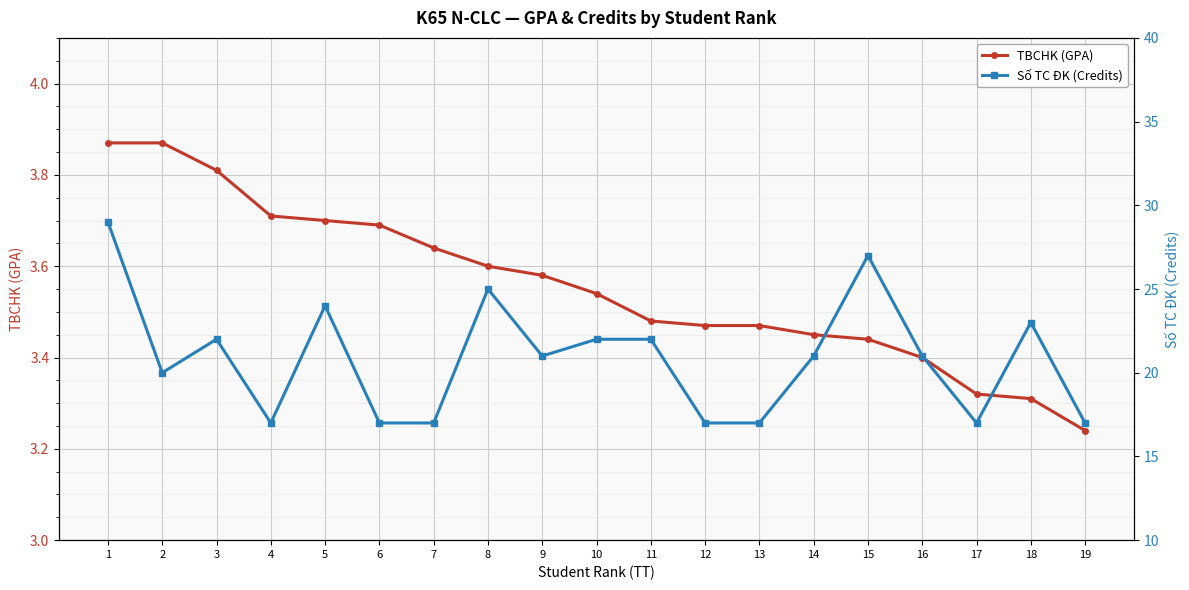

What is the spread (max minus min) of values at 1?

25.1